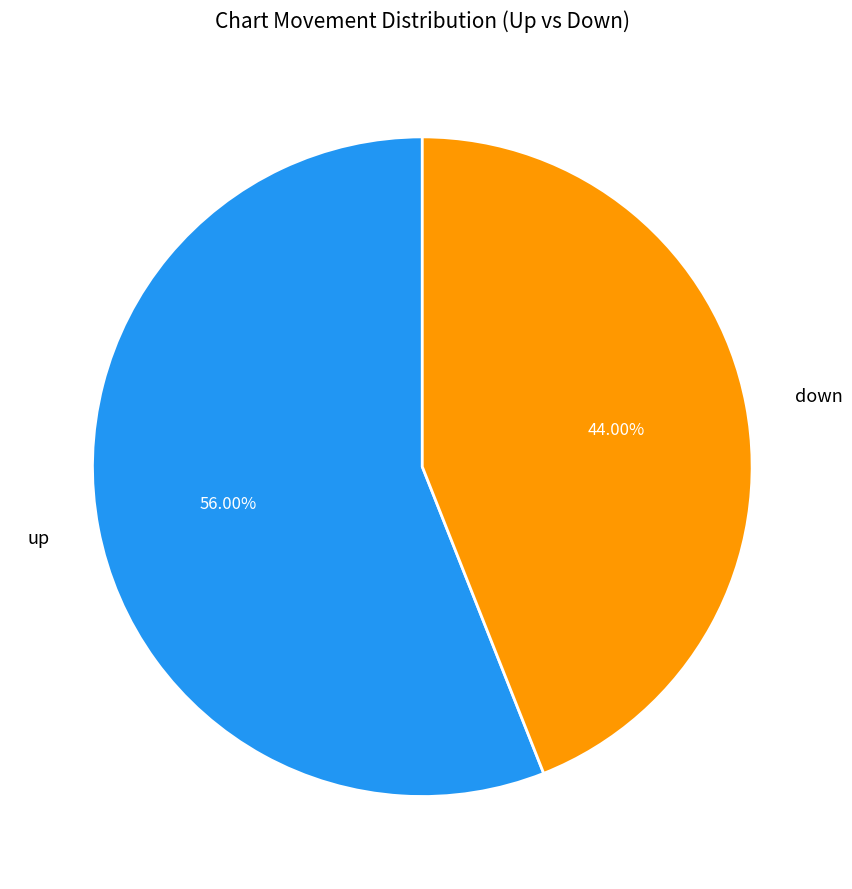

To the nearest percent, what percentage of the pie is up?

56%